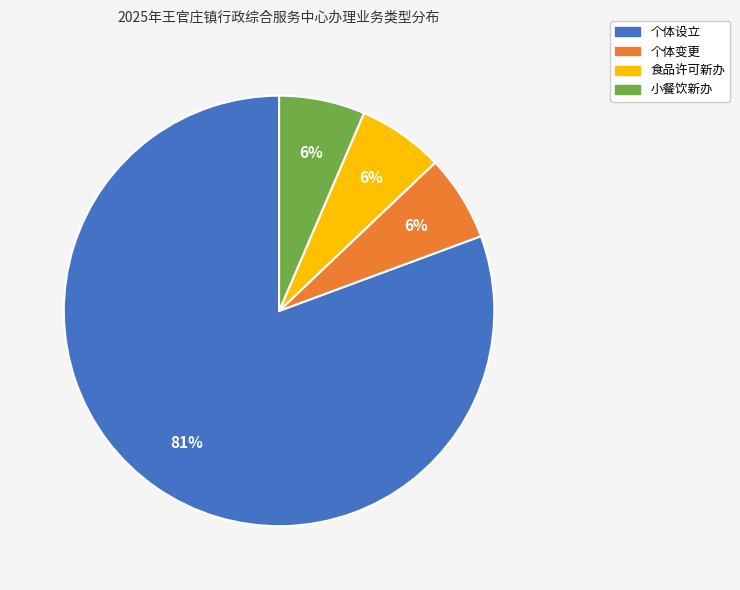

Is it true that 食品许可新办 is 15% of the pie?

False